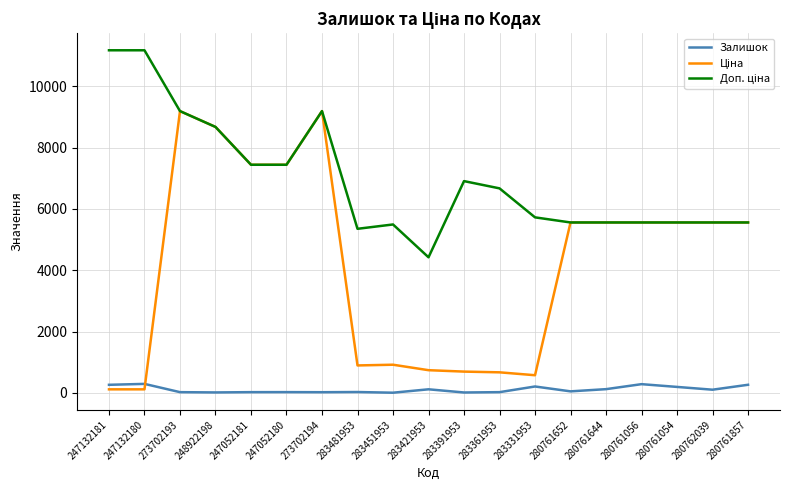

How many series are shown in this chart?

3